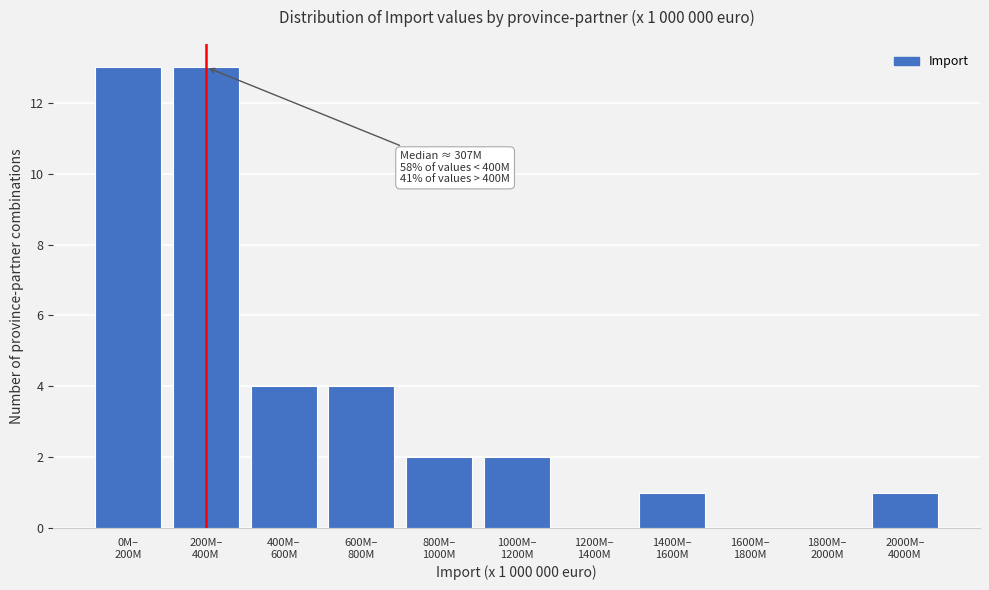

What is the sum of all values?

40